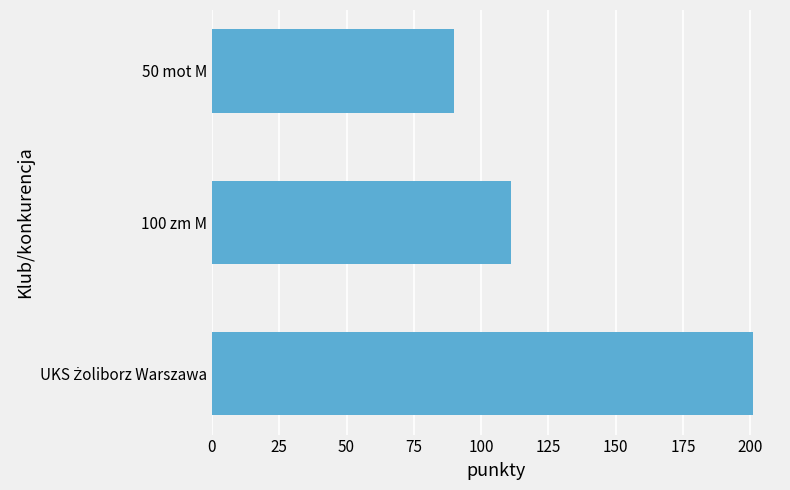

At which category does the chart reach its minimum across all series?

50 mot M